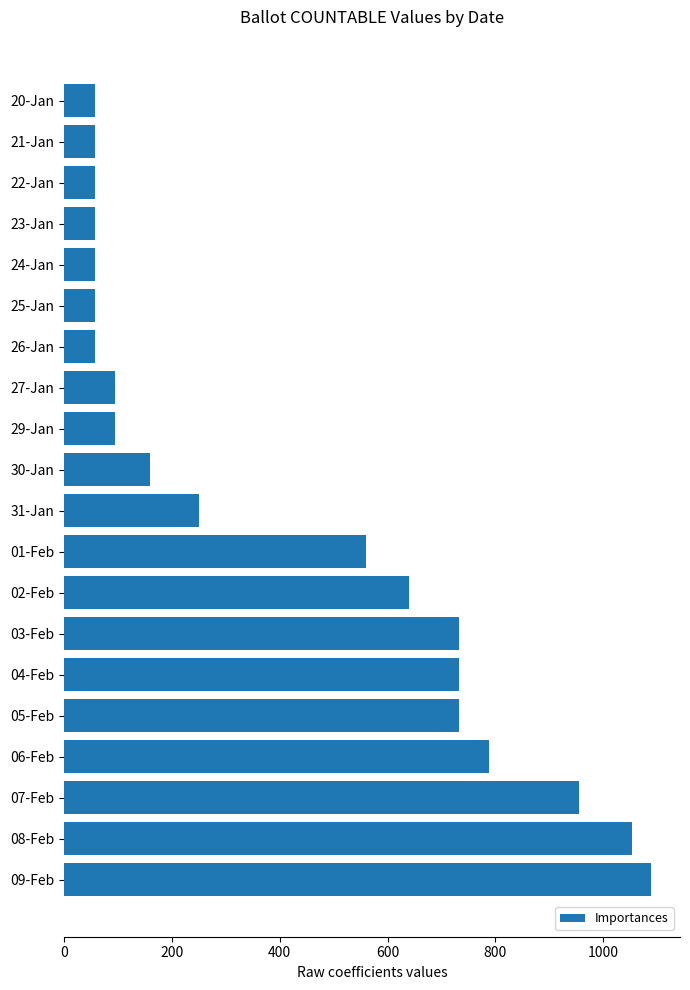

What is the difference between the maximum and minimum values?

1030